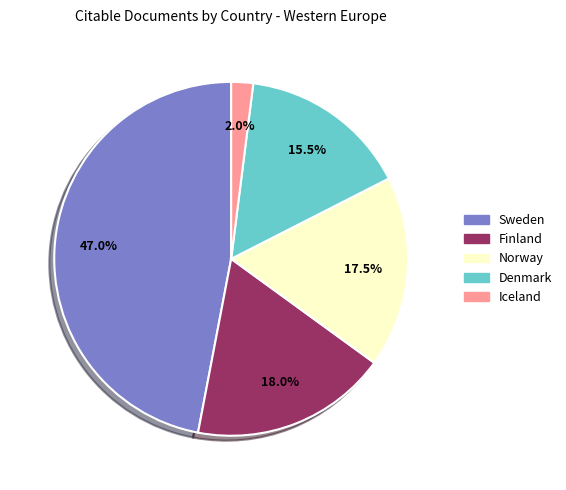

How many segments does this pie chart have?

5